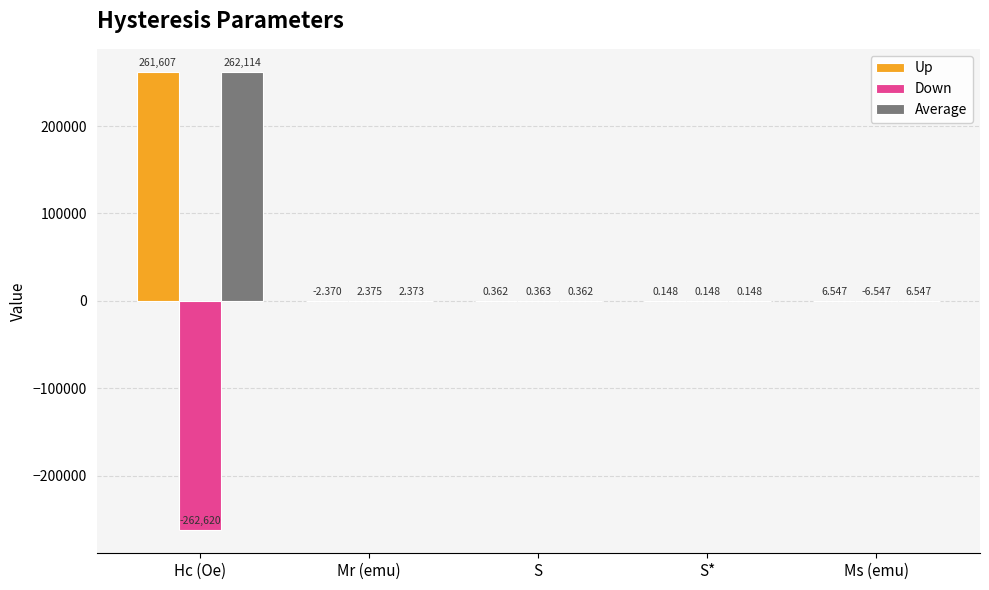

At which label is Up closest to 130802?

Ms (emu)